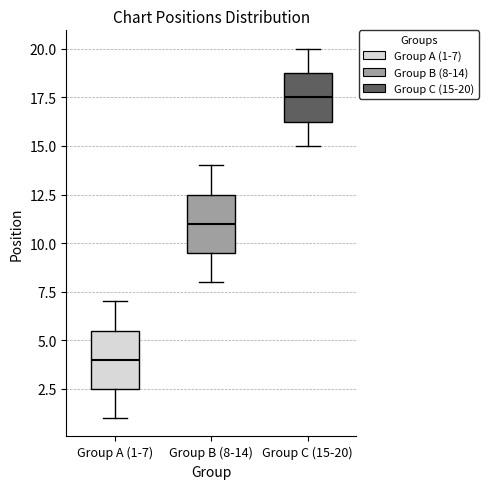

Reading left to right, transcribe this box plot: for each box, give where its median line is, the range the box spans, and where its two whiskers end, as read against the y-axis. The values are not printed on the chart, so give them approximately, as read against the axis.

Group A (1-7): median 4.0, box 2.5 to 5.5, whiskers 1.0 to 7.0
Group B (8-14): median 11.0, box 9.5 to 12.5, whiskers 8.0 to 14.0
Group C (15-20): median 17.5, box 16.5 to 19.0, whiskers 15.0 to 20.0